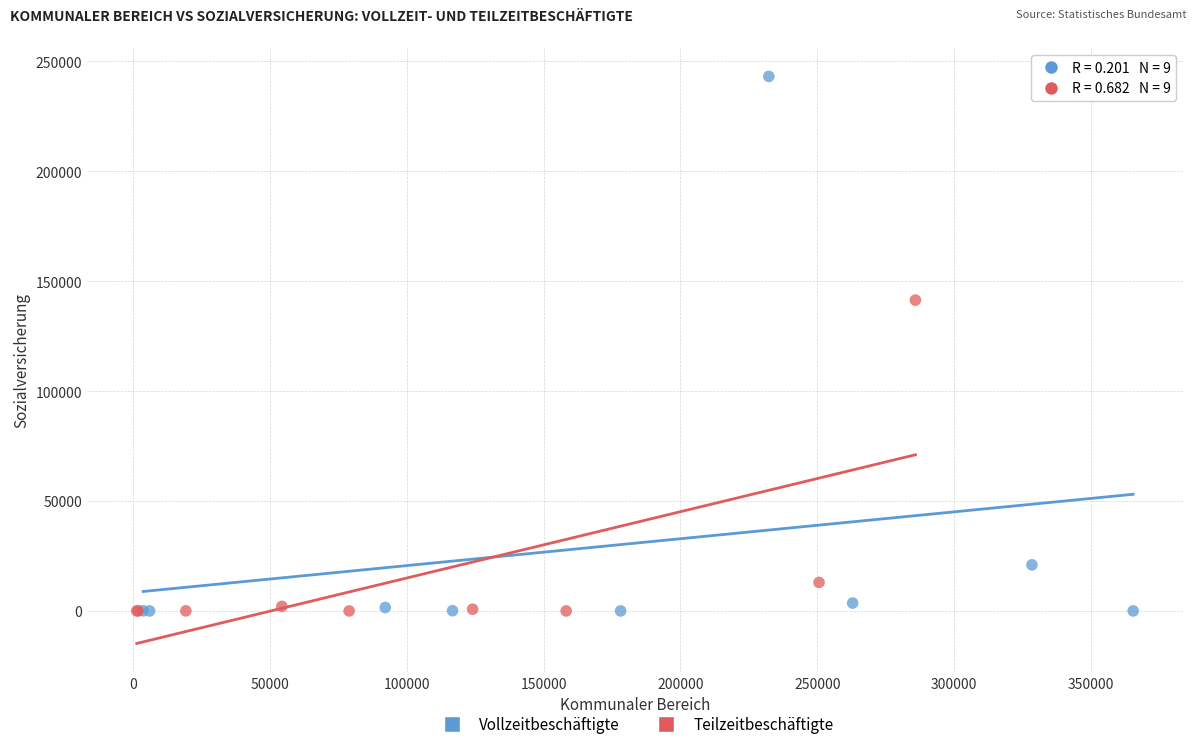

Which series has the largest Y range (max minus min)?

Vollzeitbeschäftigte